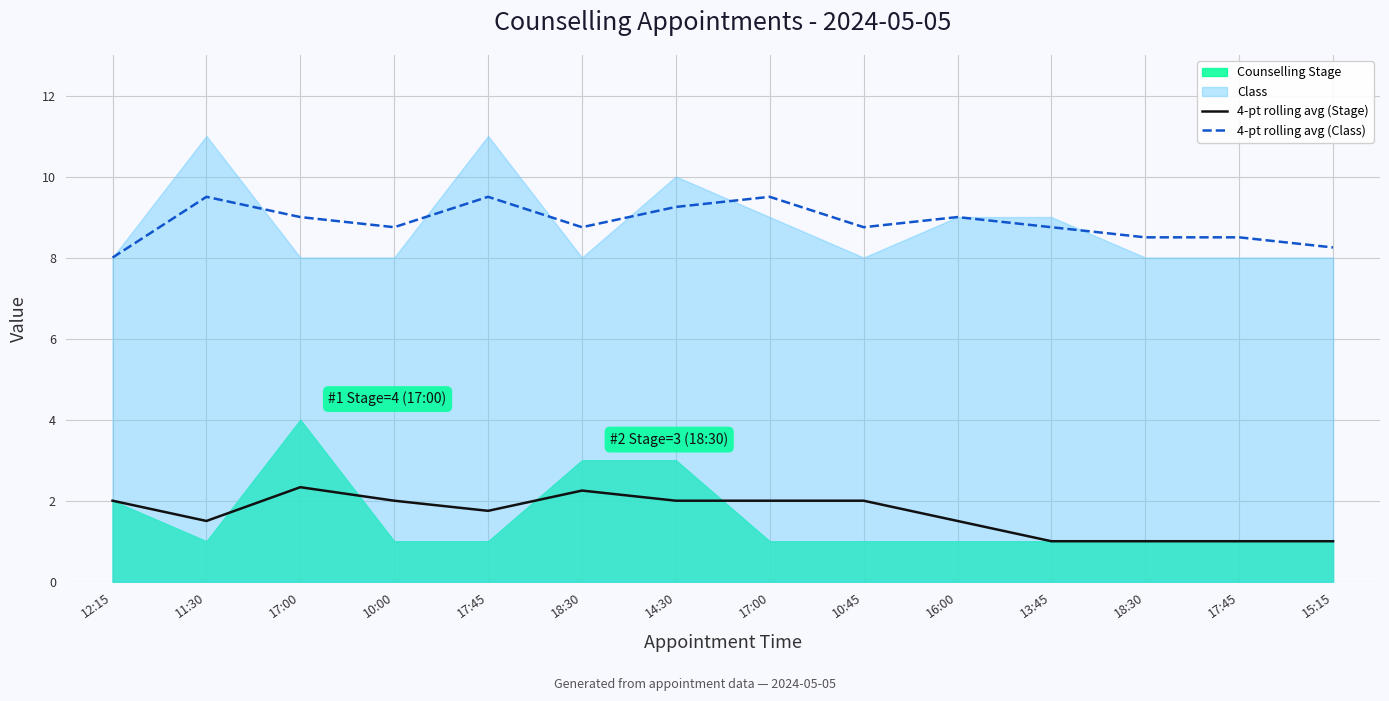

How many interior local peaks does the 4-pt rolling avg (Class) series have?

4